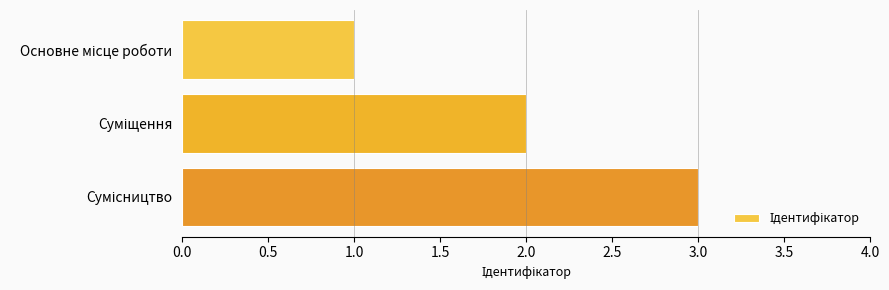

What is the sum of all values?

6